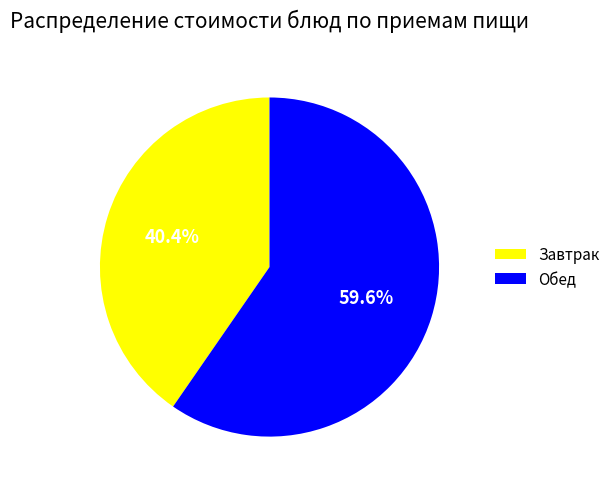

Which has a higher value, Обед or Завтрак?

Обед